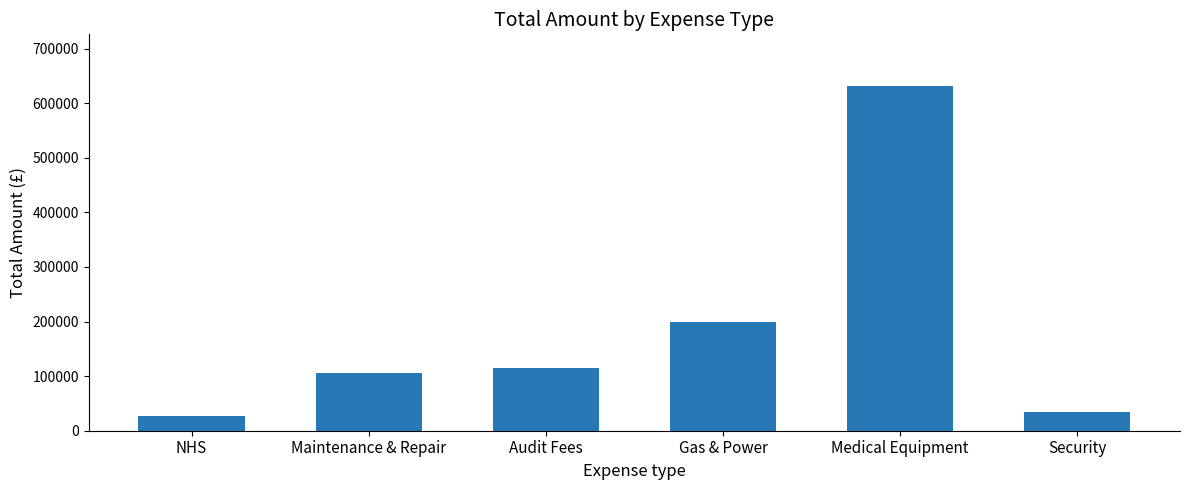

What is the greatest value displayed?

631283.2